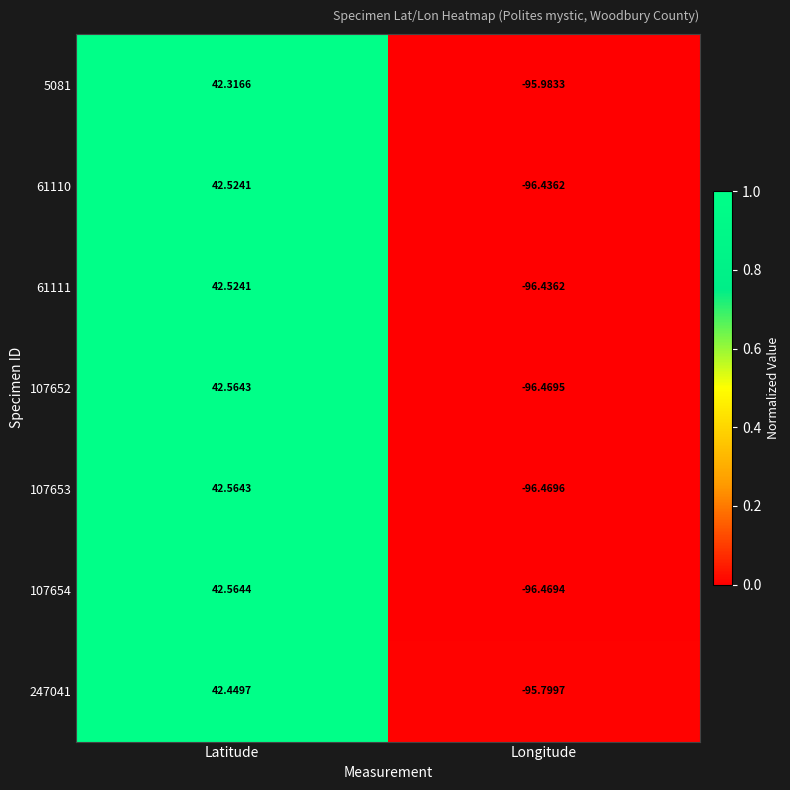

Where does the 247041 series first go above 42?

Latitude